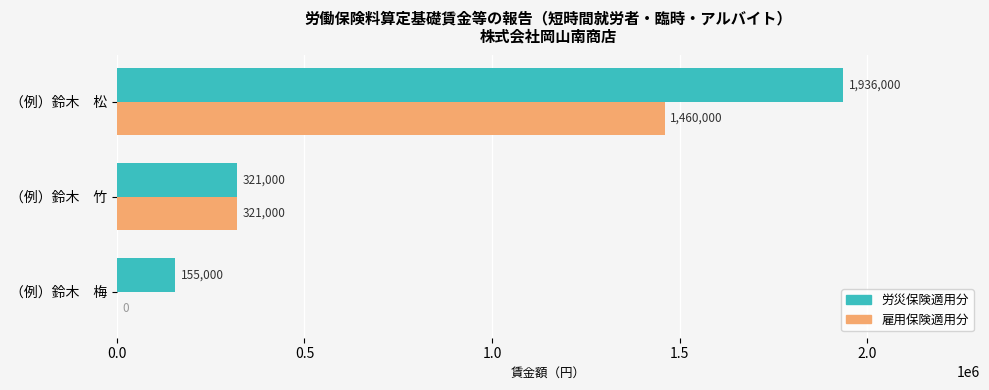

Which series has the largest total across all categories?

労災保険適用分